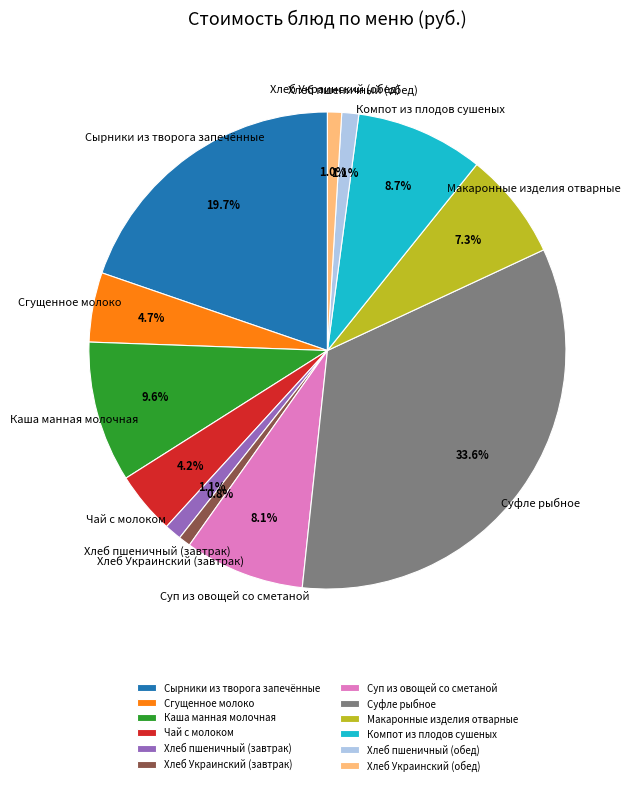

Between Хлеб пшеничный (обед) and Макаронные изделия отварные, which is larger?

Макаронные изделия отварные